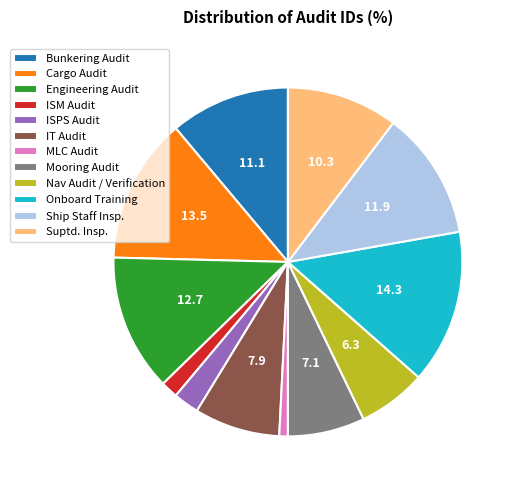

Rank the categories by value from highest to lowest.

Onboard Training, Cargo Audit, Engineering Audit, Ship Staff Insp., Bunkering Audit, Suptd. Insp., IT Audit, Mooring Audit, Nav Audit / Verification, ISPS Audit, ISM Audit, MLC Audit